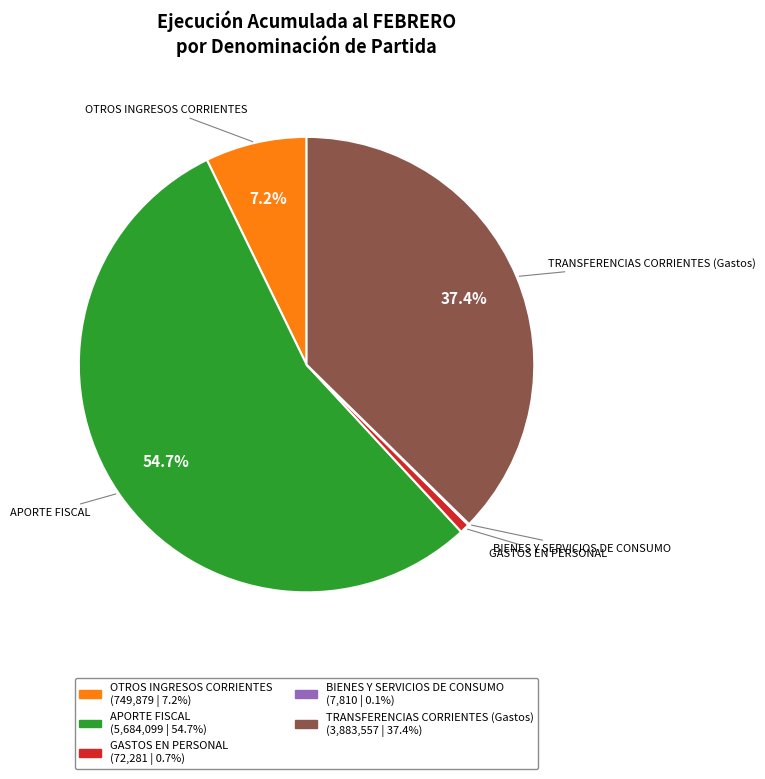

Is there any slice that represents more than half of the pie?

Yes